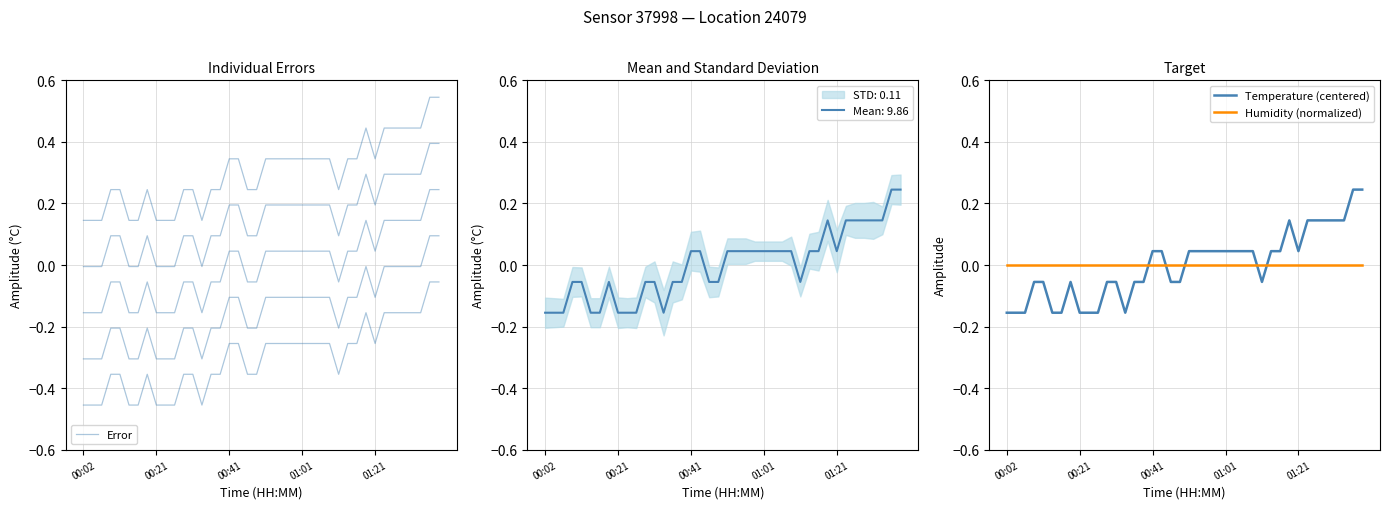

At which category is the sum across all series the highest?

38